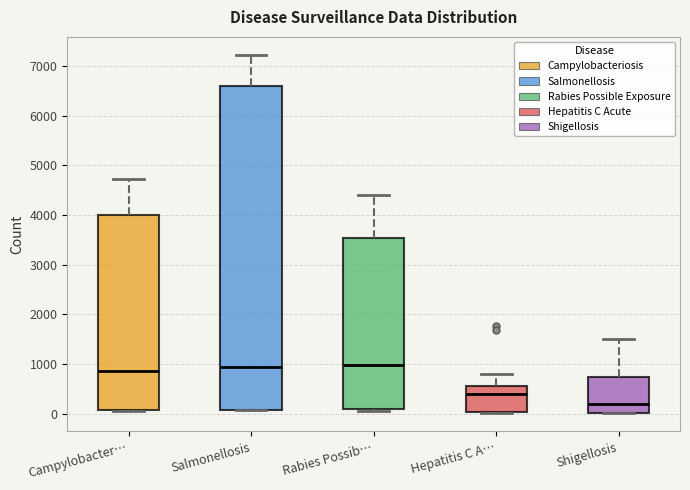

Which box is the tallest, from its lower edge to its upper edge?

Salmonellosis